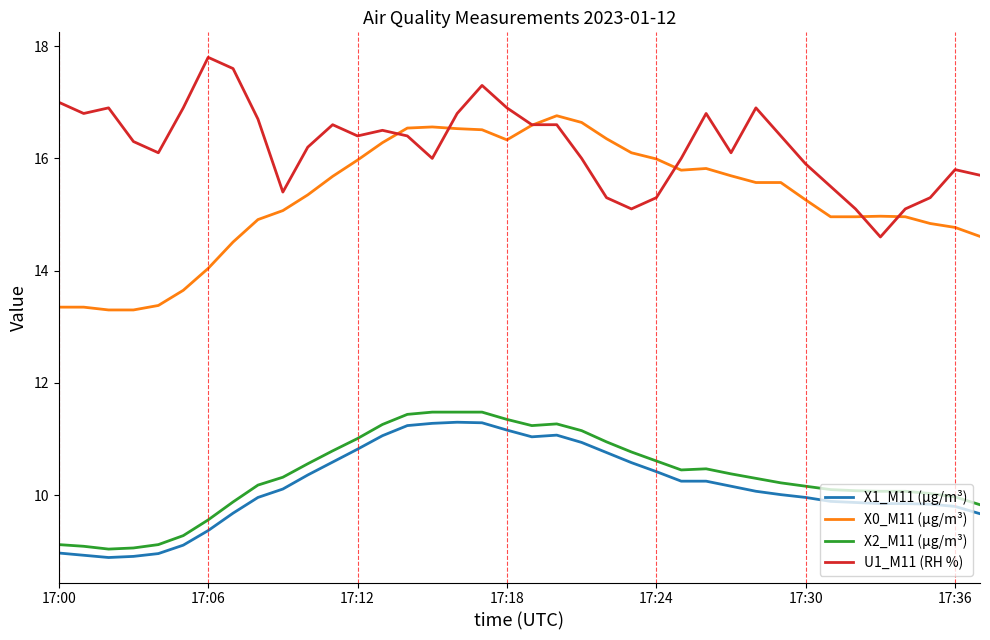

True or false: U1_M11 (RH %) has more than 1 interior local peaks.

True